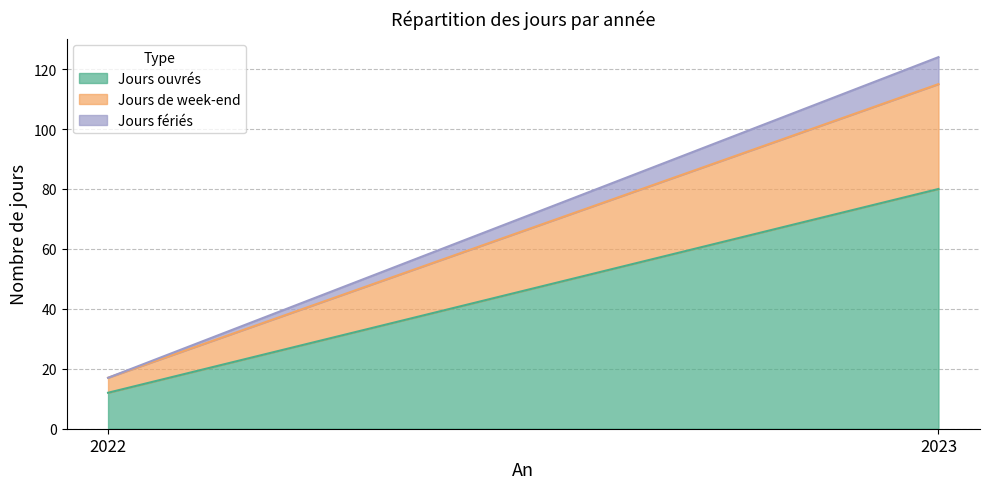

What is the difference between the maximum and minimum values in the Jours fériés series?

9